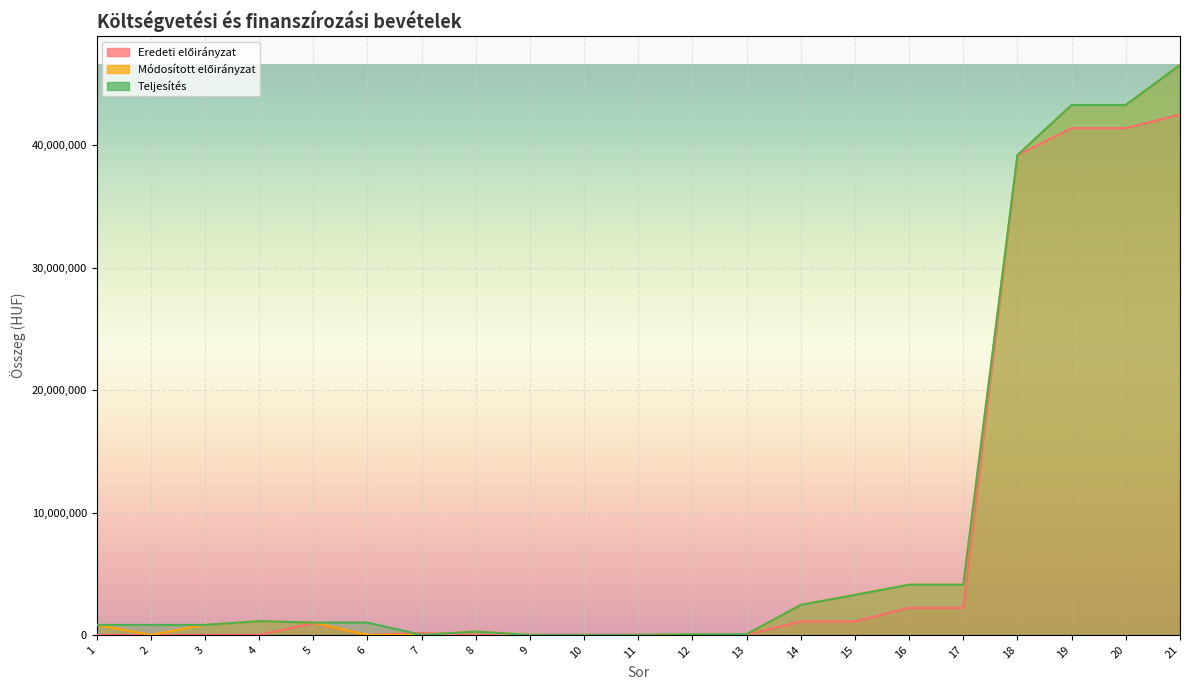

What is the value of the Eredeti előirányzat point at the 16th from the left?

2209000